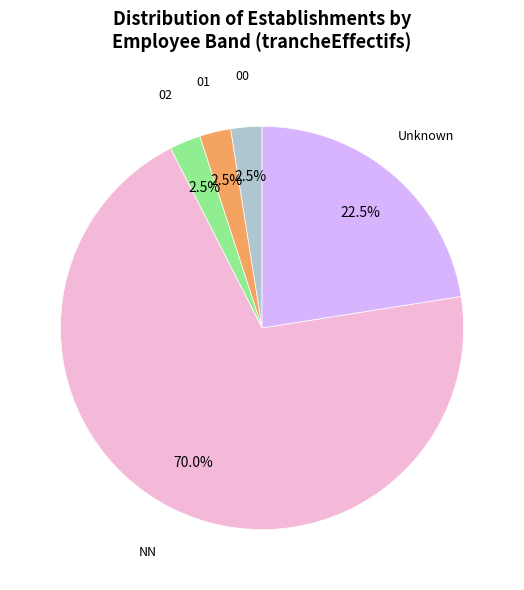

Is there a majority slice in this chart?

Yes